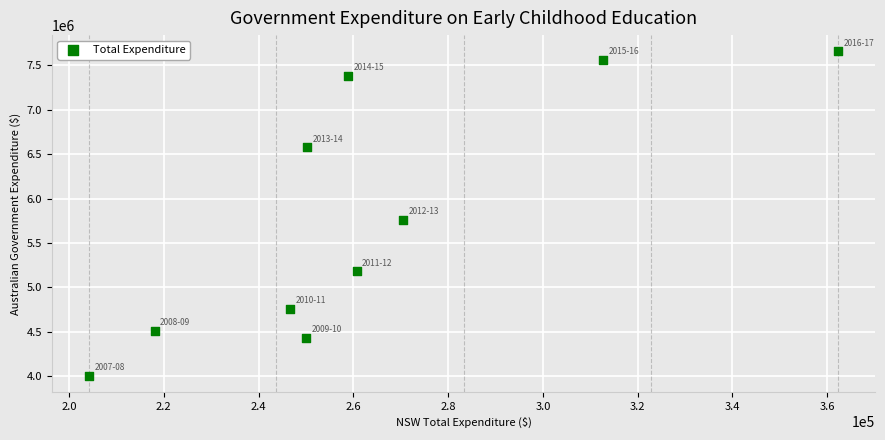

What is the average X value?

263412.2